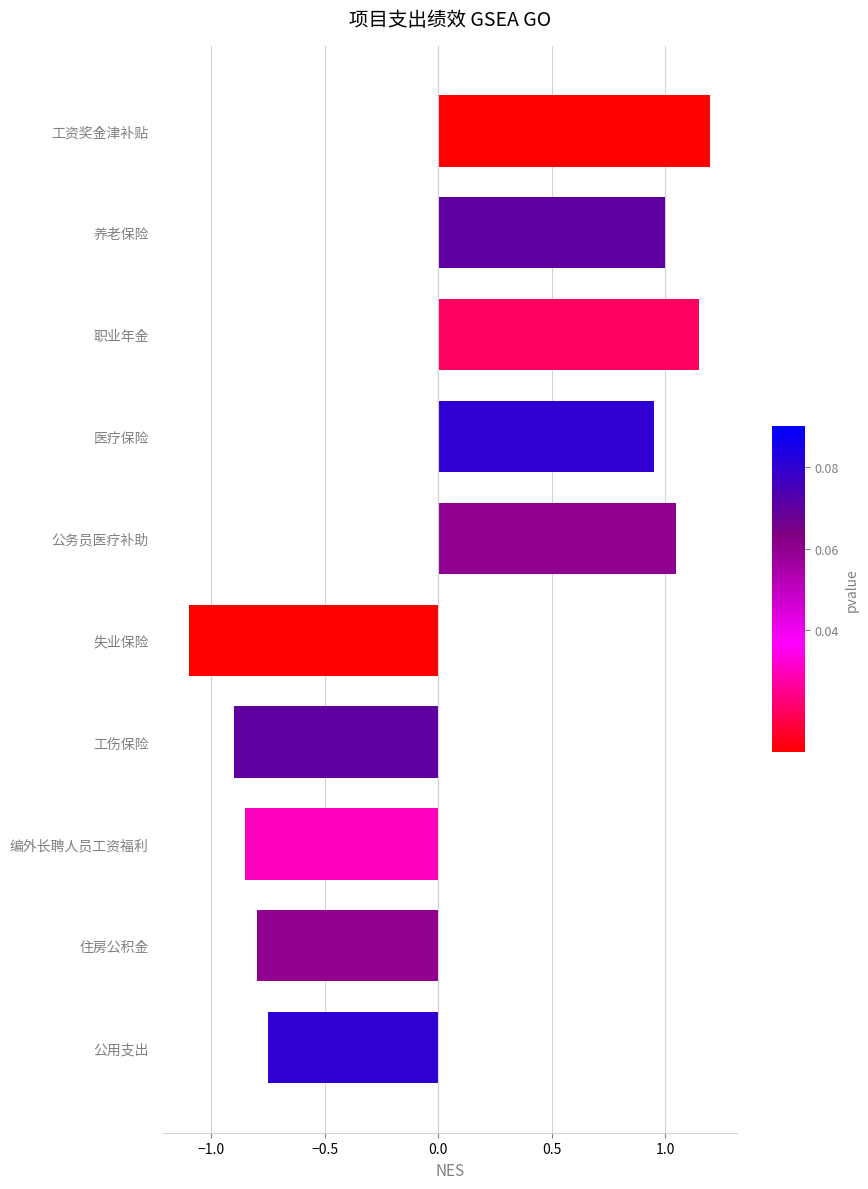

At which category does the chart reach its peak across all series?

工资奖金津补贴